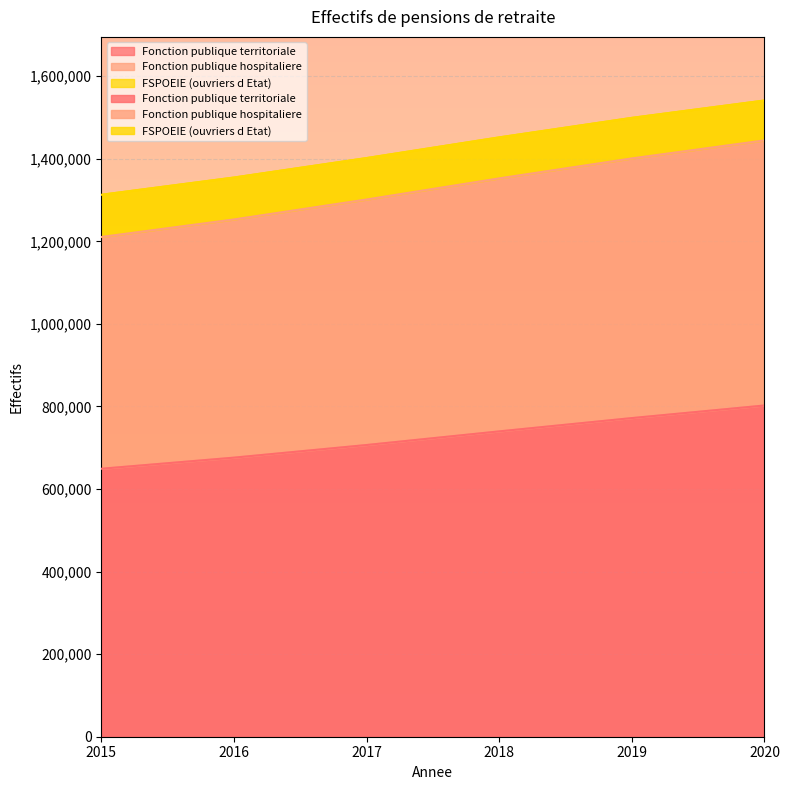

How many categories are shown in the chart?

6